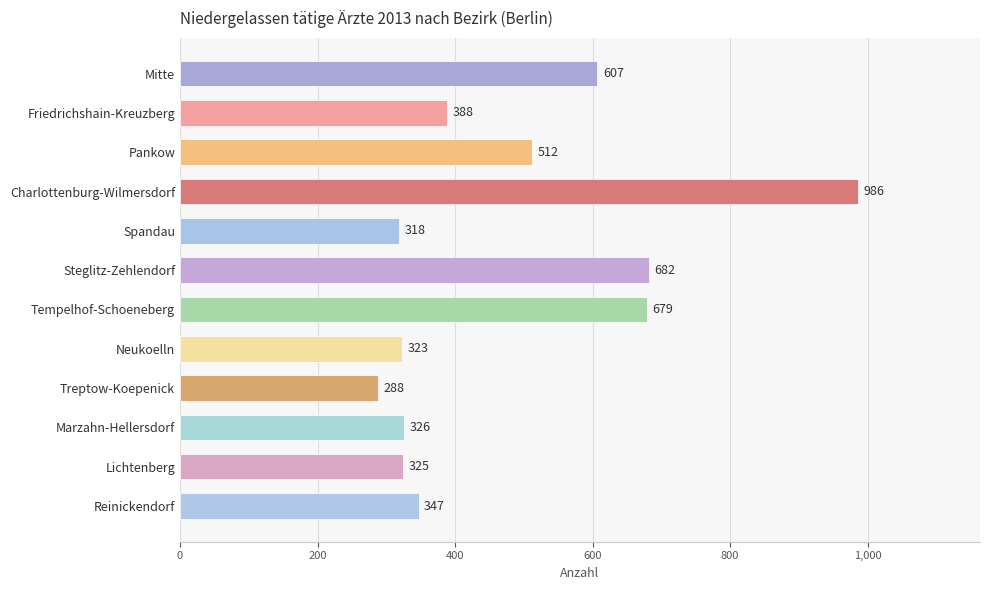

Reading bottom to top, extract all data points from this chart.

Reinickendorf=347	Lichtenberg=325	Marzahn-Hellersdorf=326	Treptow-Koepenick=288	Neukoelln=323	Tempelhof-Schoeneberg=679	Steglitz-Zehlendorf=682	Spandau=318	Charlottenburg-Wilmersdorf=986	Pankow=512	Friedrichshain-Kreuzberg=388	Mitte=607